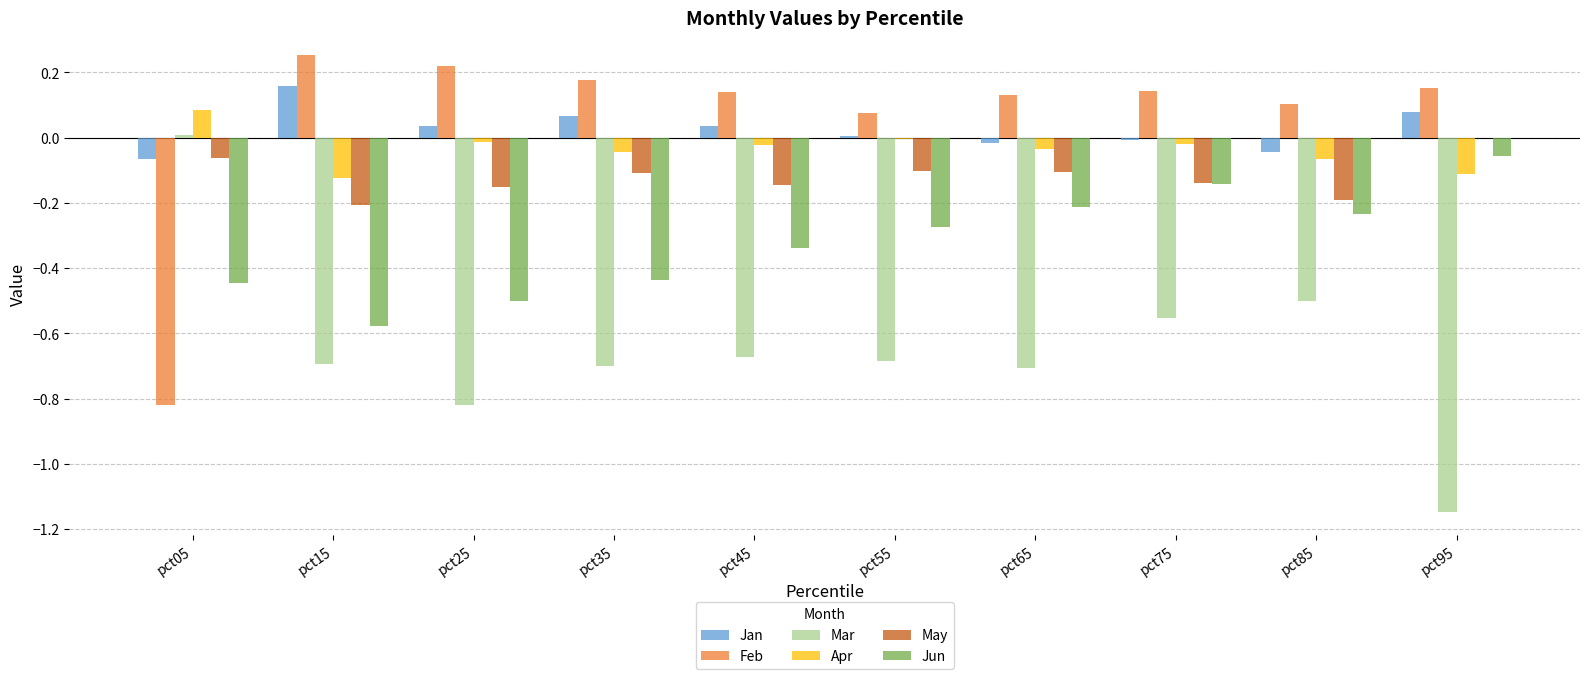

What is the sum of all May values?

-1.2